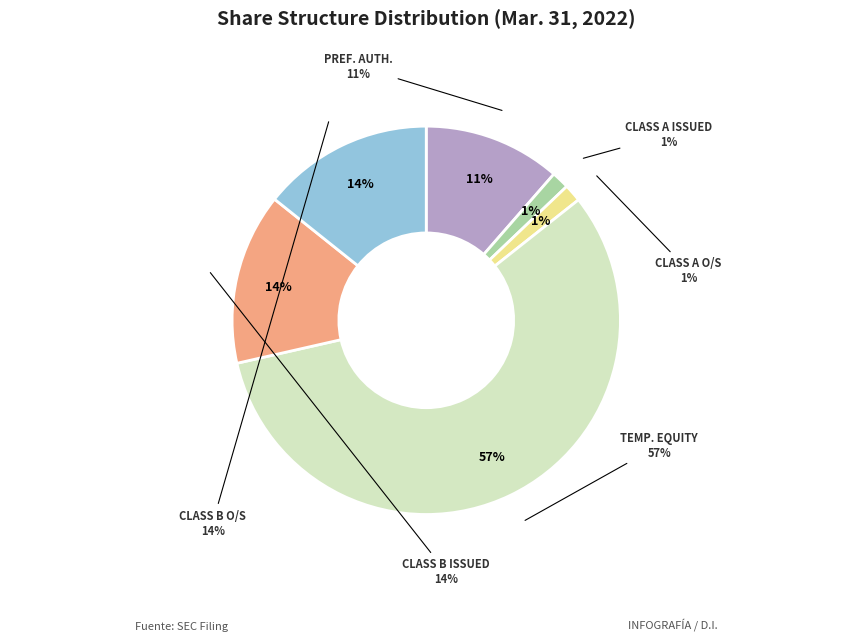

How many slices are in this pie chart?

6